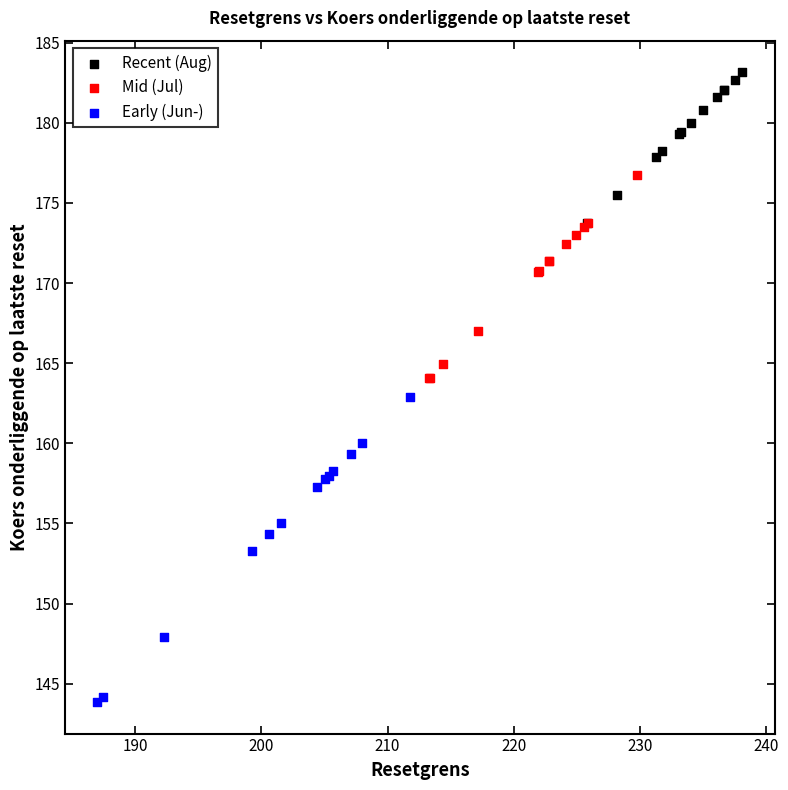

Which series contains the lowest Y value?

Early (Jun-)